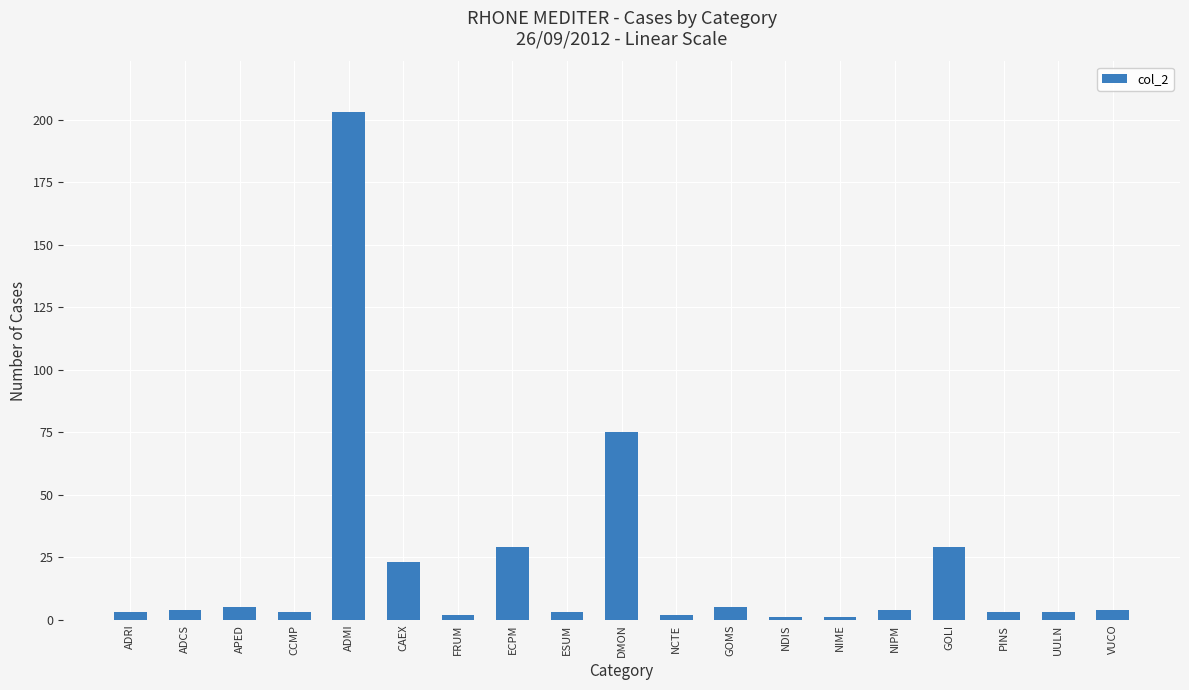

What is the average value?

21